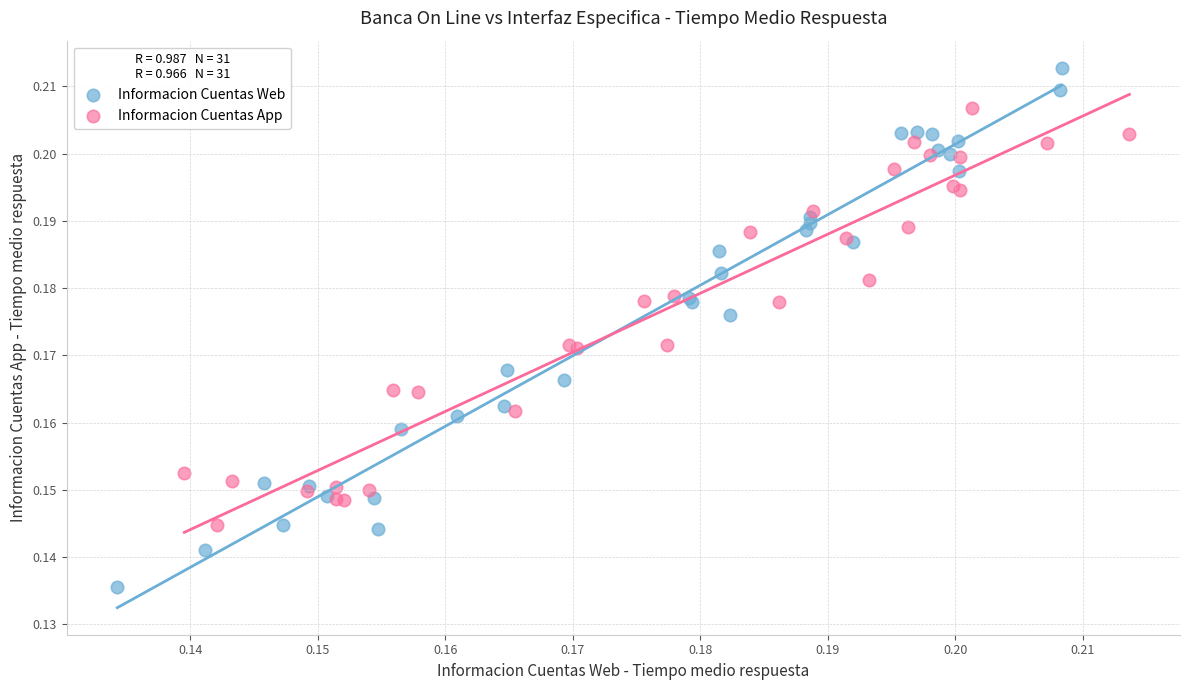

What are all the series names shown in the legend?

Informacion Cuentas Web, Informacion Cuentas App